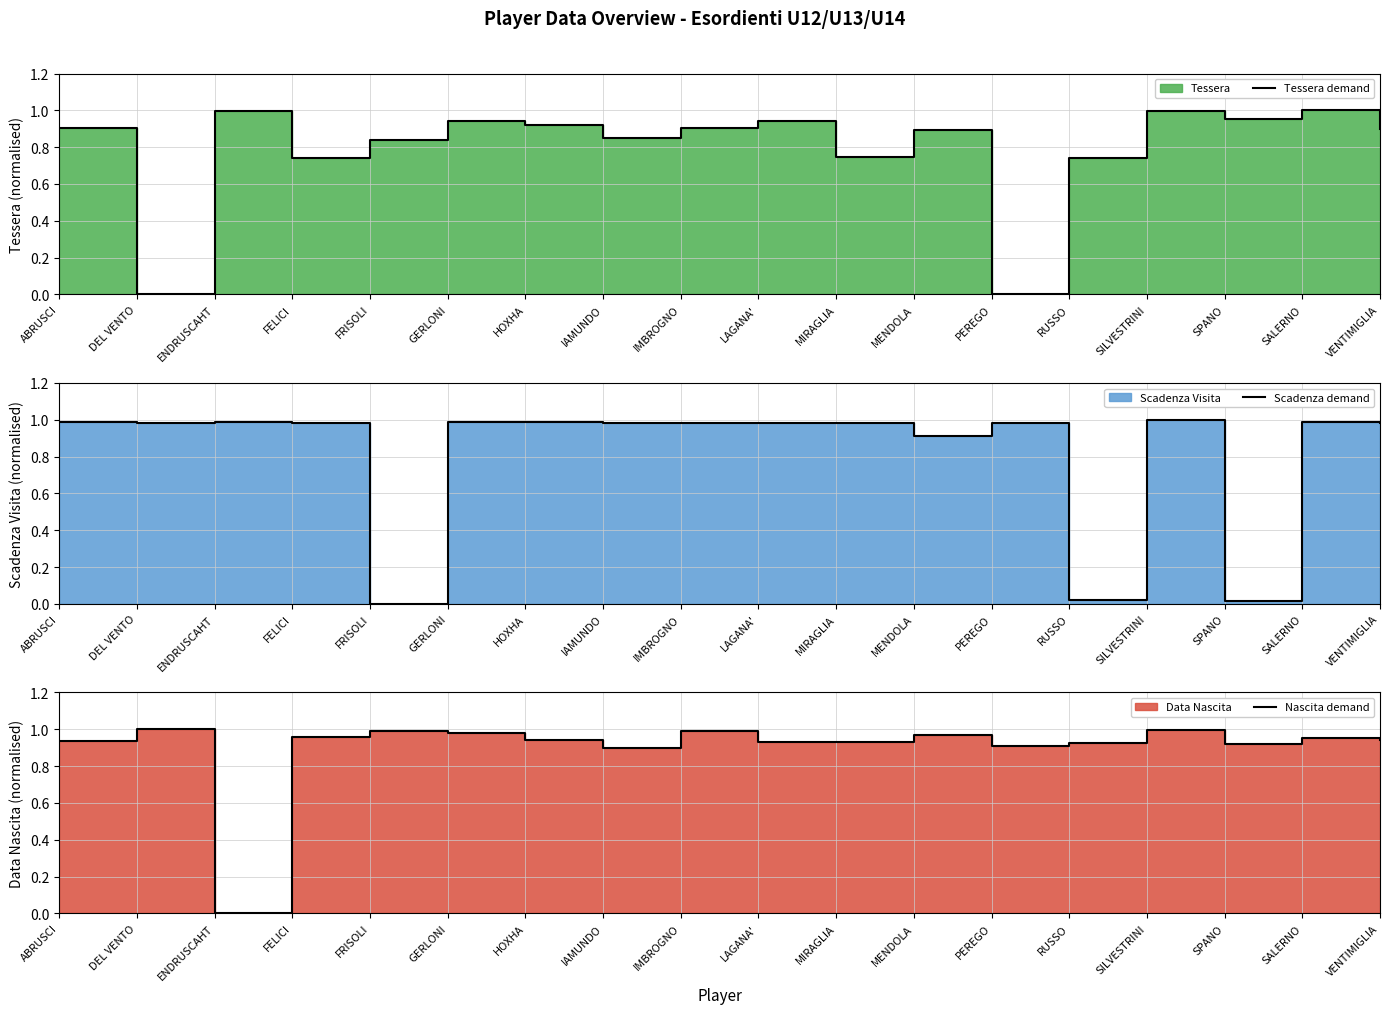

How many interior local valleys does the Tessera demand series have?

6